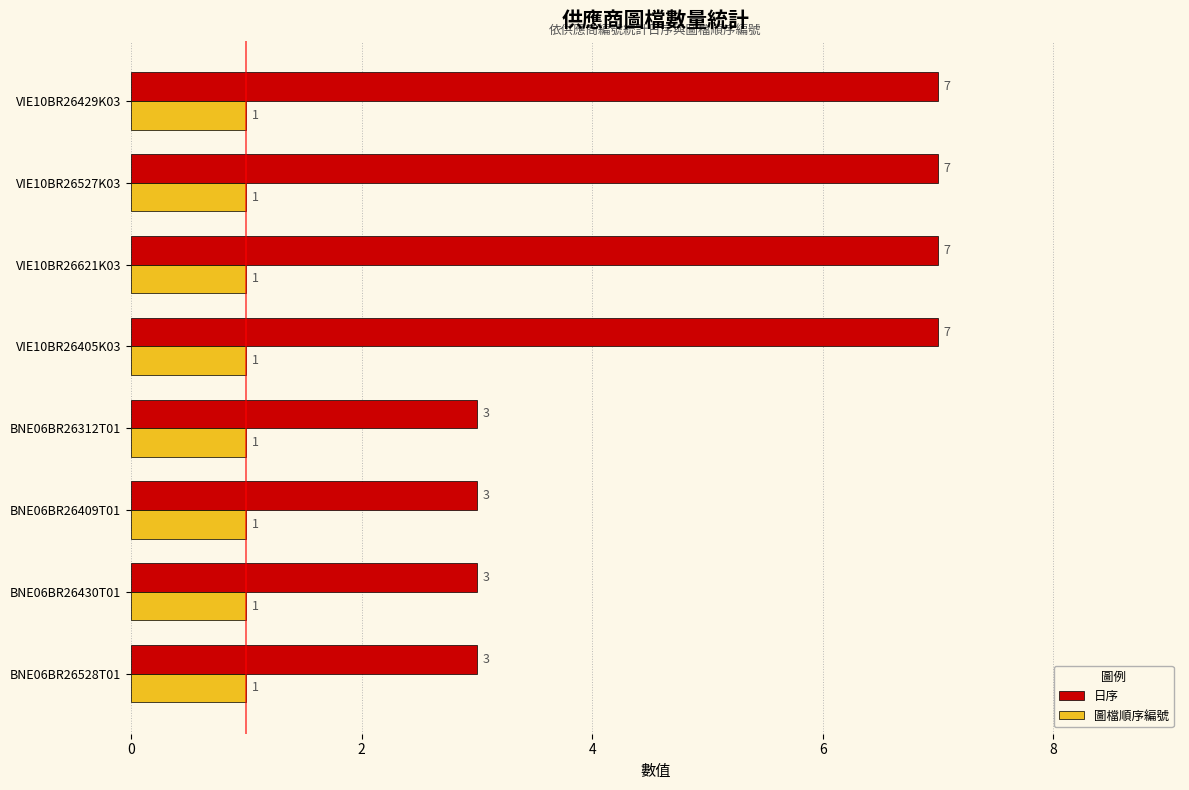

What is the spread (max minus min) of values at VIE10BR26405K03?

6